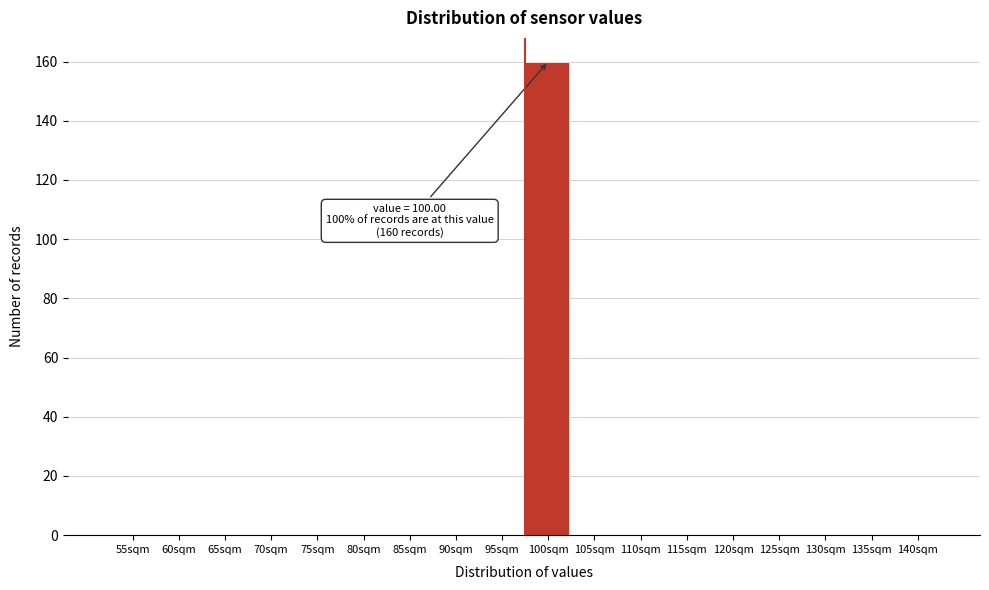

Reading right to left, list all the values displayed in this chart.

140sqm=0	135sqm=0	130sqm=0	125sqm=0	120sqm=0	115sqm=0	110sqm=0	105sqm=0	100sqm=160	95sqm=0	90sqm=0	85sqm=0	80sqm=0	75sqm=0	70sqm=0	65sqm=0	60sqm=0	55sqm=0